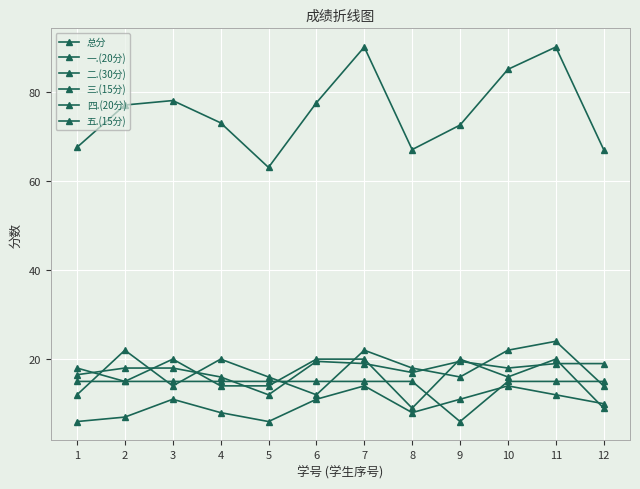

Which series has the widest spread of values?

总分